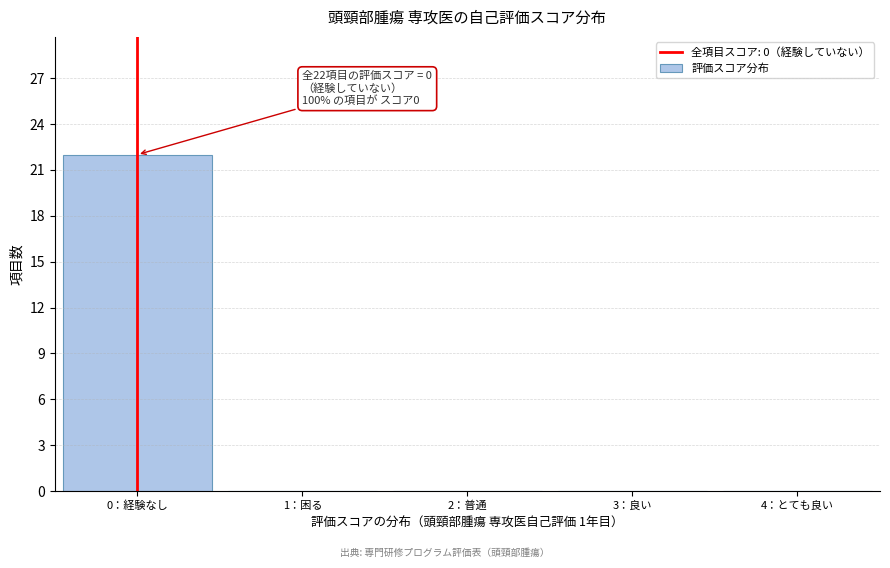

Reading left to right, list all the values displayed in this chart.

0：経験なし=22	1：困る=0	2：普通=0	3：良い=0	4：とても良い=0